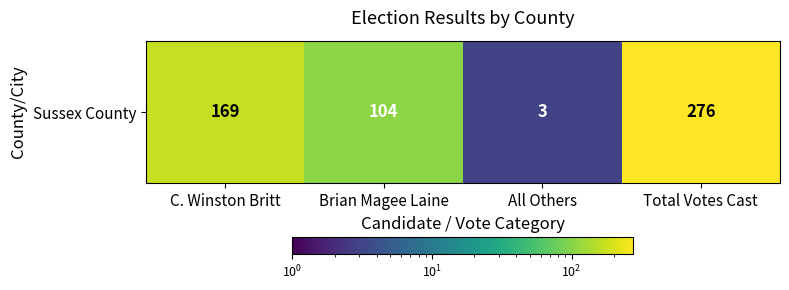

The value at C. Winston Britt is 169. True or false?

True